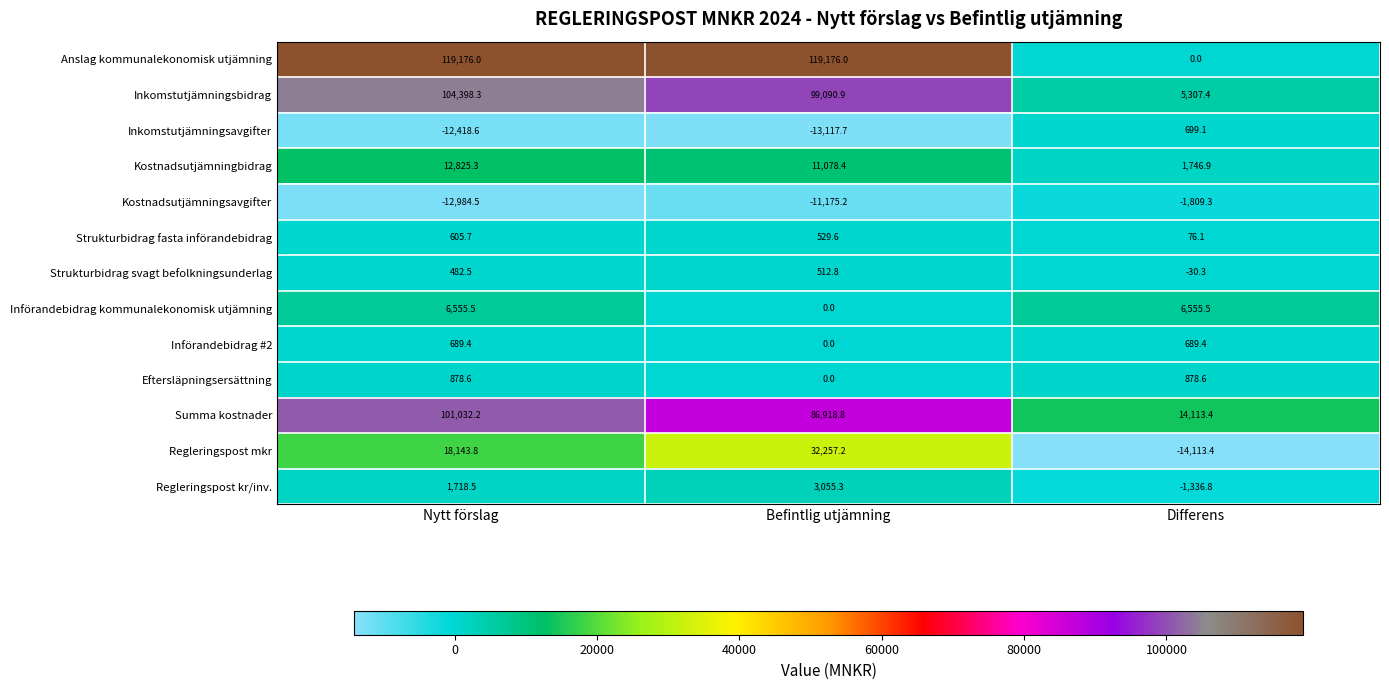

What is the spread (max minus min) of values at Nytt förslag?

132160.5